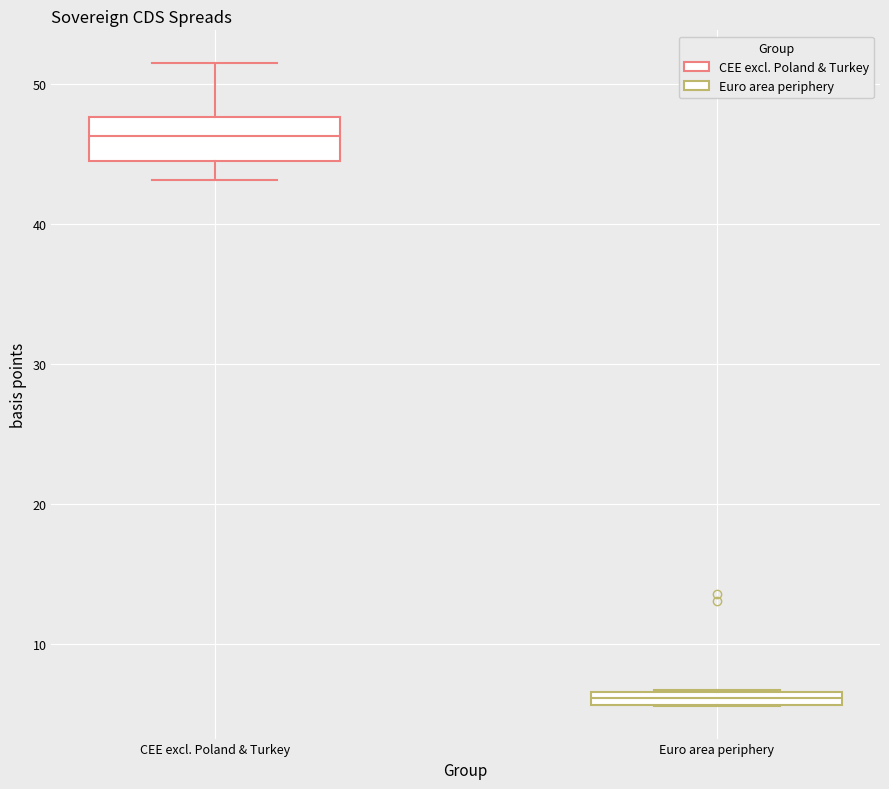

Comparing the boxes themselves (not the whiskers), which one is the tallest?

CEE excl. Poland & Turkey